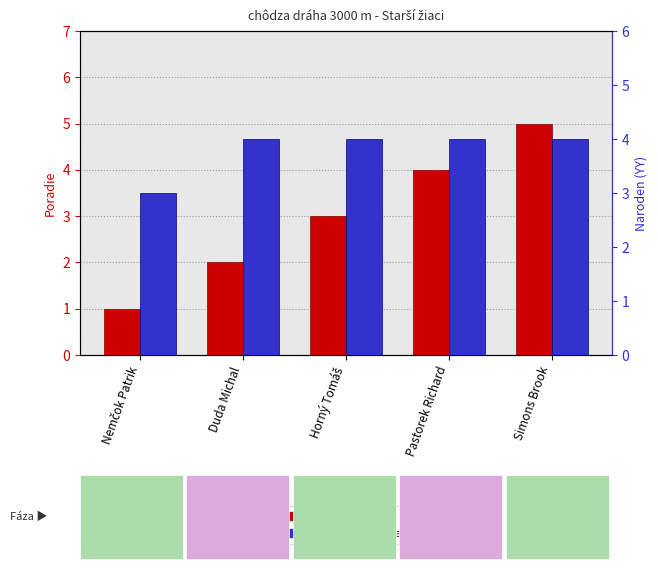

At which category is the sum across all series the highest?

Simons Brook